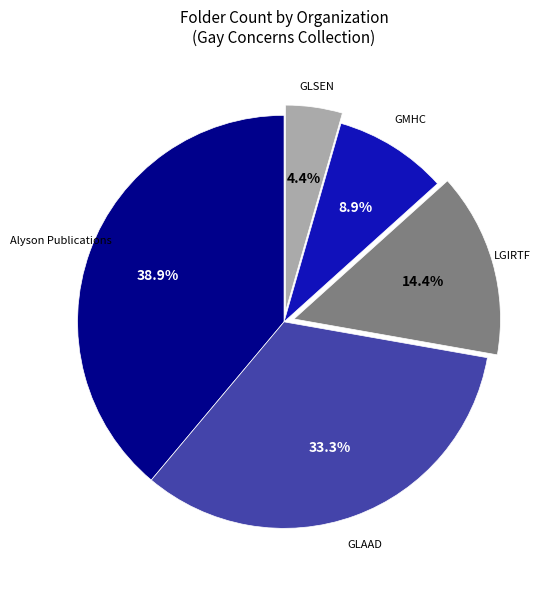

Is there any slice that represents more than half of the pie?

No